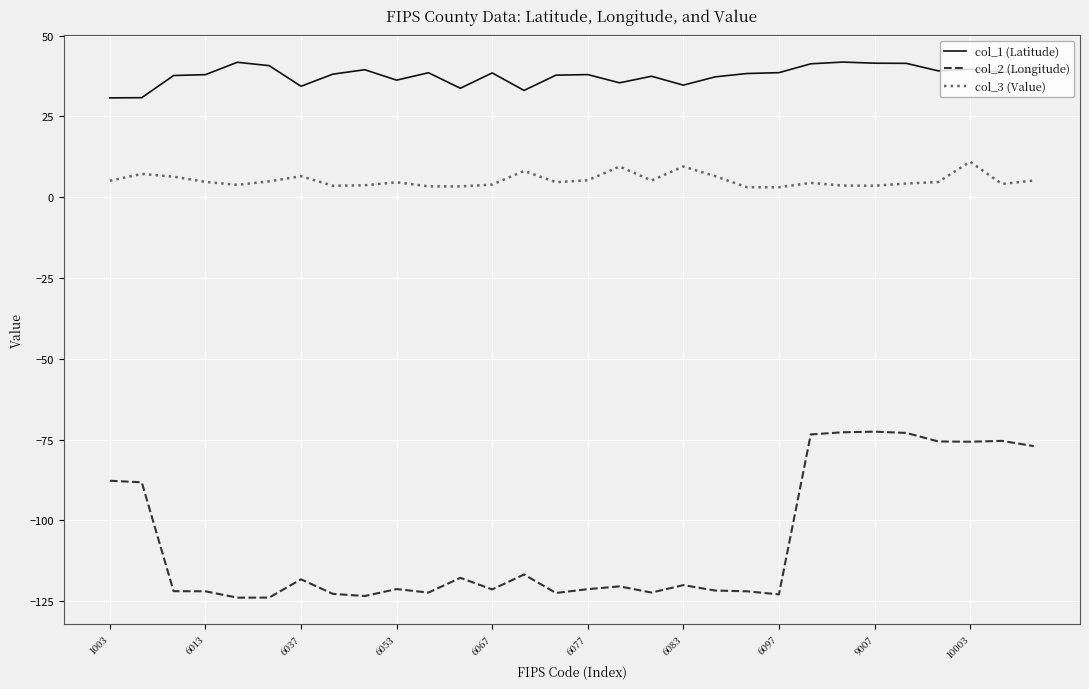

Rank the series by their average value, from highest to lowest.

col_1 (Latitude), col_3 (Value), col_2 (Longitude)